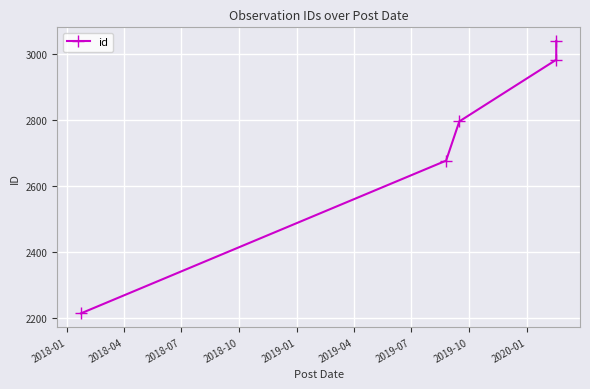

What is the greatest value displayed?

3039